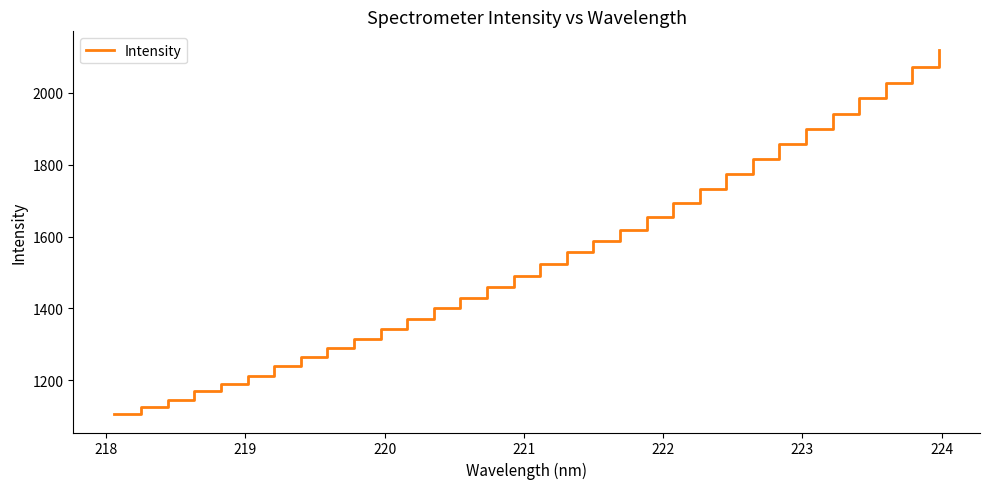

What is the smallest value displayed?

1105.5